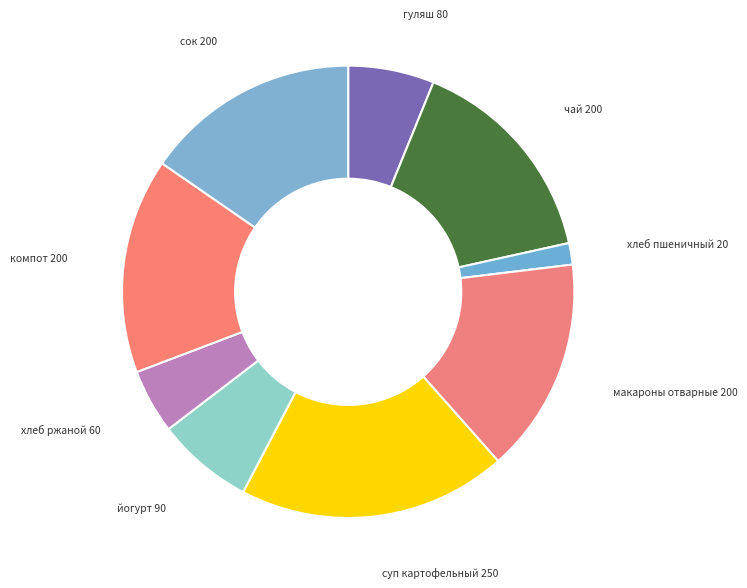

Combined, do хлеб пшеничный and чай account for over 50%?

No